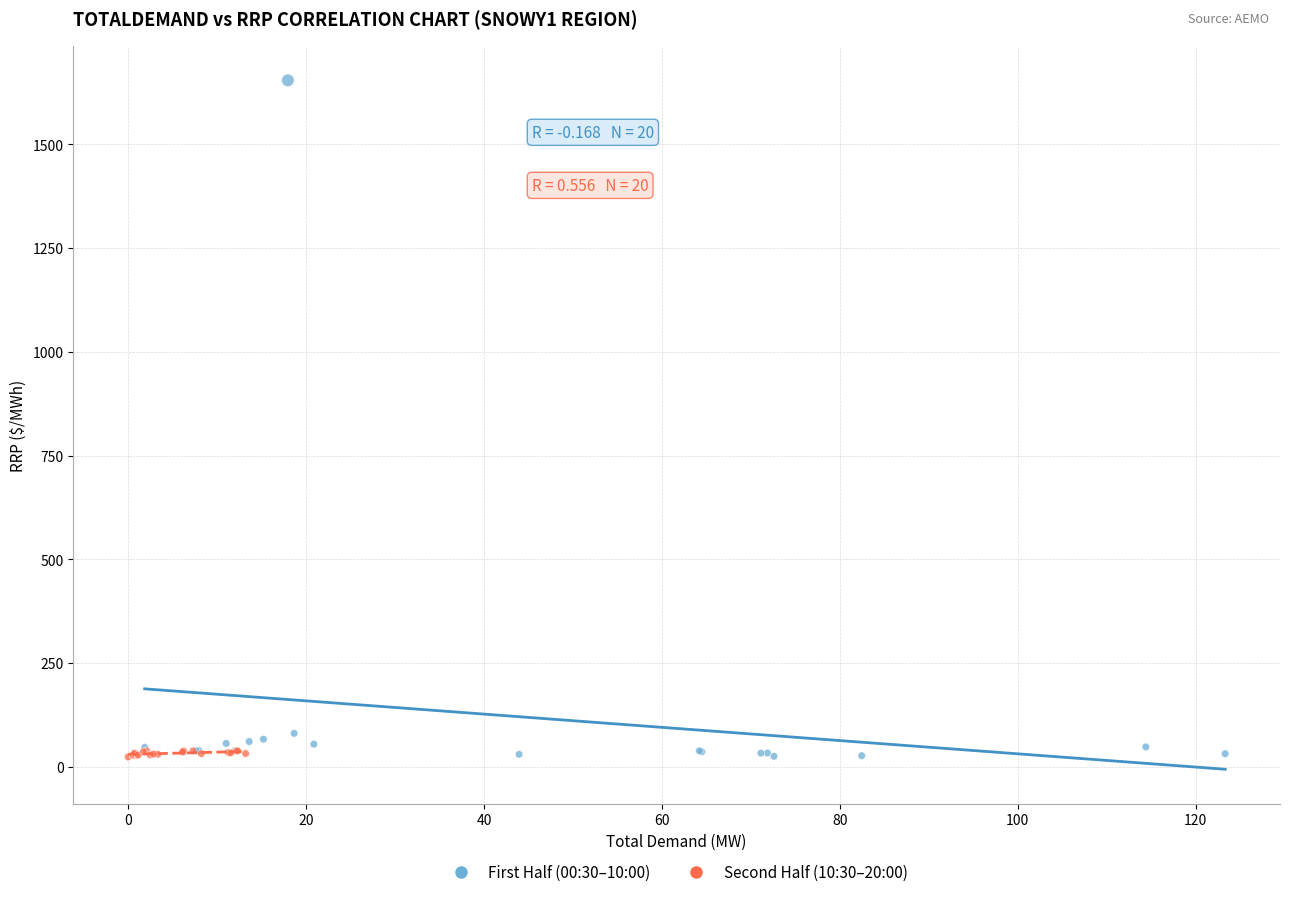

Which series has the largest Y range (max minus min)?

First Half (00:30–10:00)